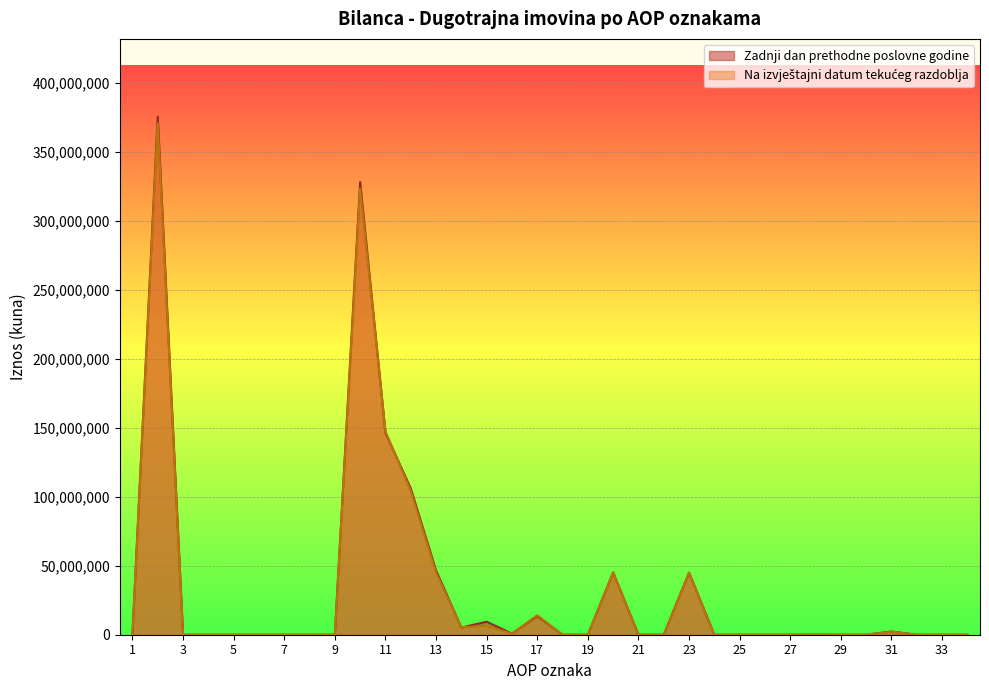

Rank the series at 21 from lowest to highest value.

Zadnji dan prethodne poslovne godine, Na izvještajni datum tekućeg razdoblja